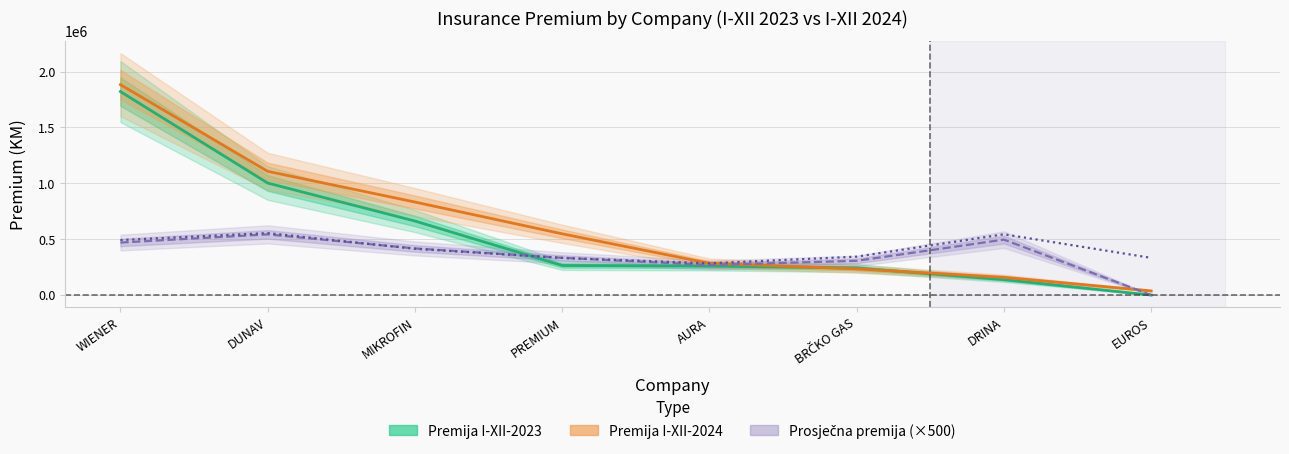

Which series changed the most between PREMIUM and BRČKO GAS?

Premija I-XII-2024